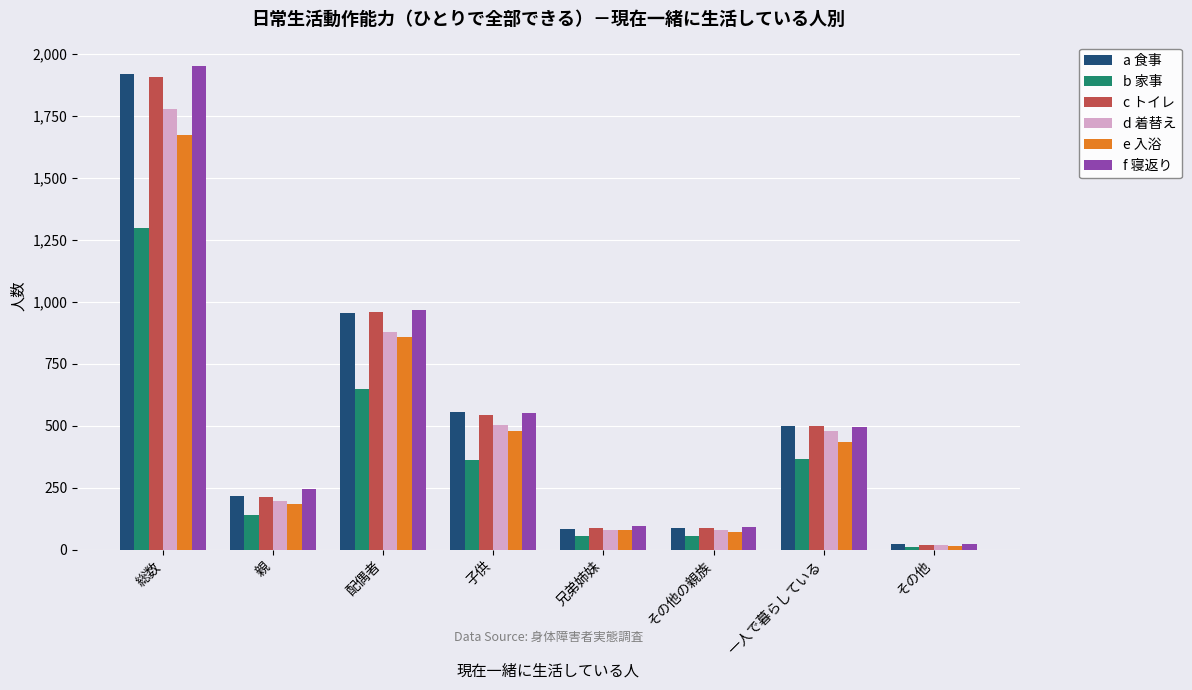

What is the difference between the highest and lowest values at 親?

106